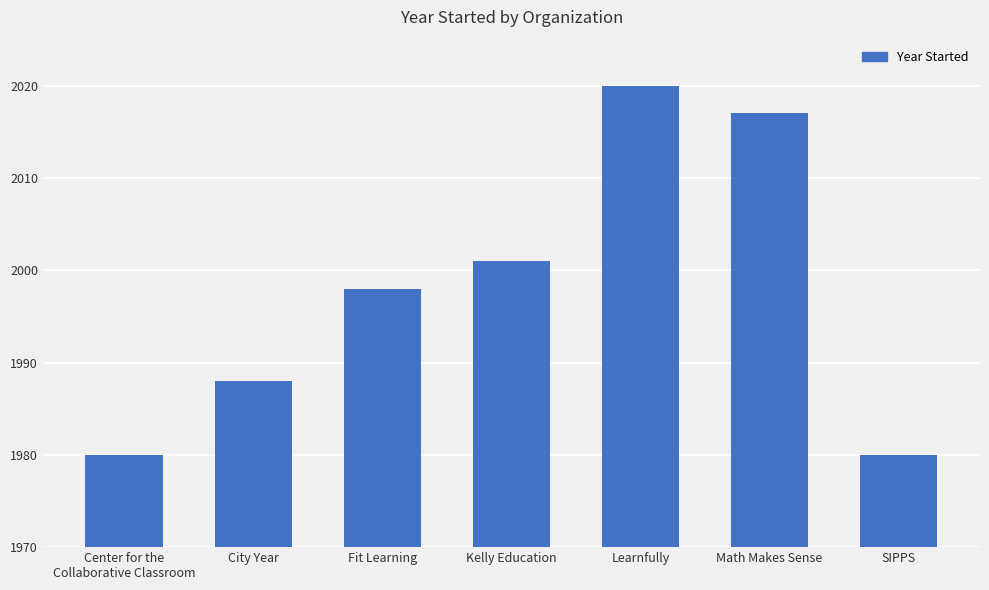

Reading right to left, list all the values displayed in this chart.

1980	2017	2020	2001	1998	1988	1980